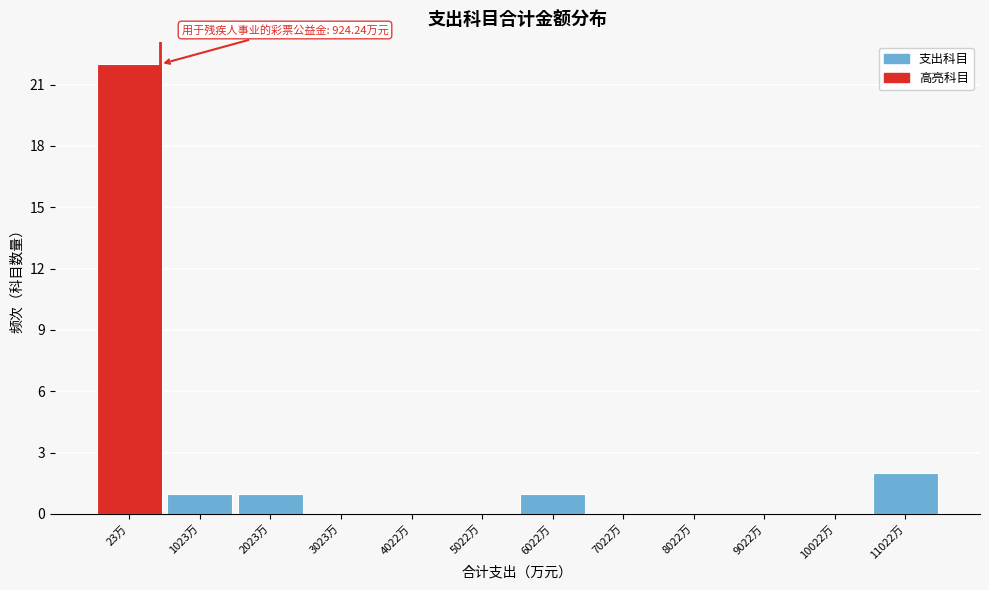

Reading right to left, what are all the values shown in this chart?

11022万=2	10022万=0	9022万=0	8022万=0	7022万=0	6022万=1	5022万=0	4022万=0	3023万=0	2023万=1	1023万=1	23万=22